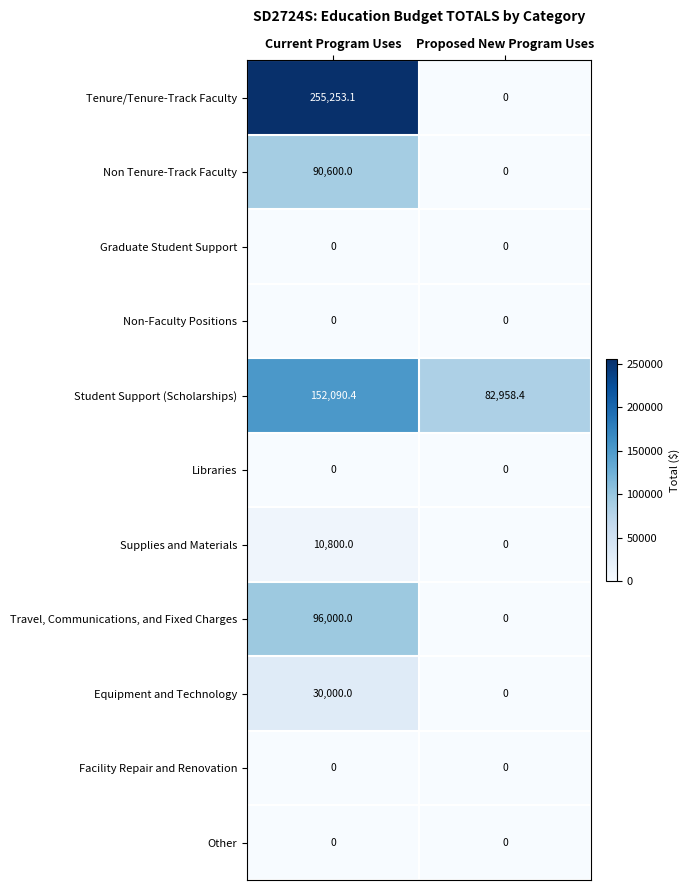

Reading left to right, what are all the values shown in this chart?

Tenure/Tenure-Track Faculty: 255253.1	0.0
Non Tenure-Track Faculty: 90600.0	0.0
Graduate Student Support: 0.0	0.0
Non-Faculty Positions: 0.0	0.0
Student Support (Scholarships): 152090.4	82958.4
Libraries: 0.0	0.0
Supplies and Materials: 10800.0	0.0
Travel, Communications, and Fixed Charges: 96000.0	0.0
Equipment and Technology: 30000.0	0.0
Facility Repair and Renovation: 0.0	0.0
Other: 0.0	0.0